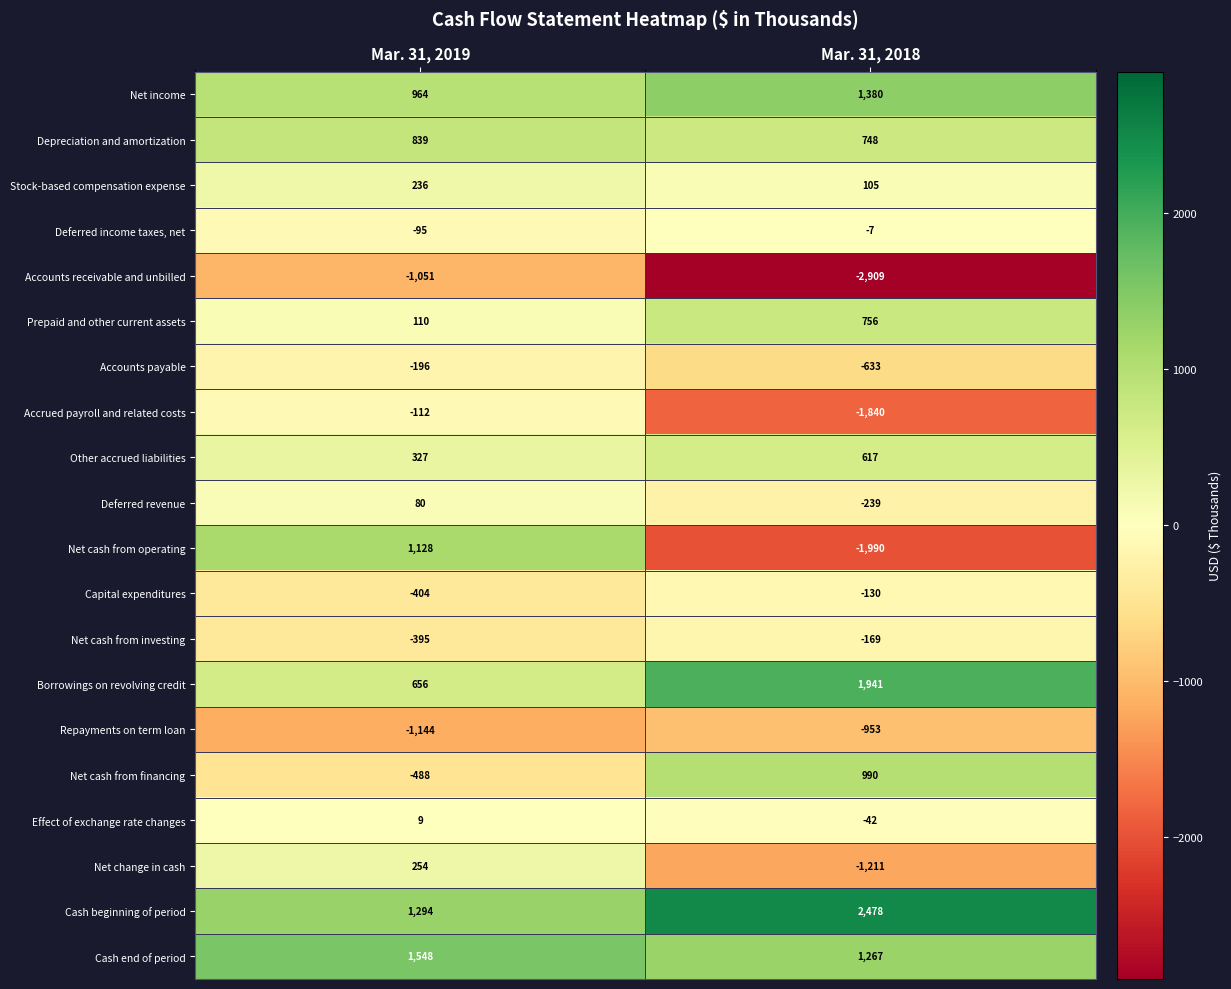

What is the sum of all Prepaid and other current assets values?

866